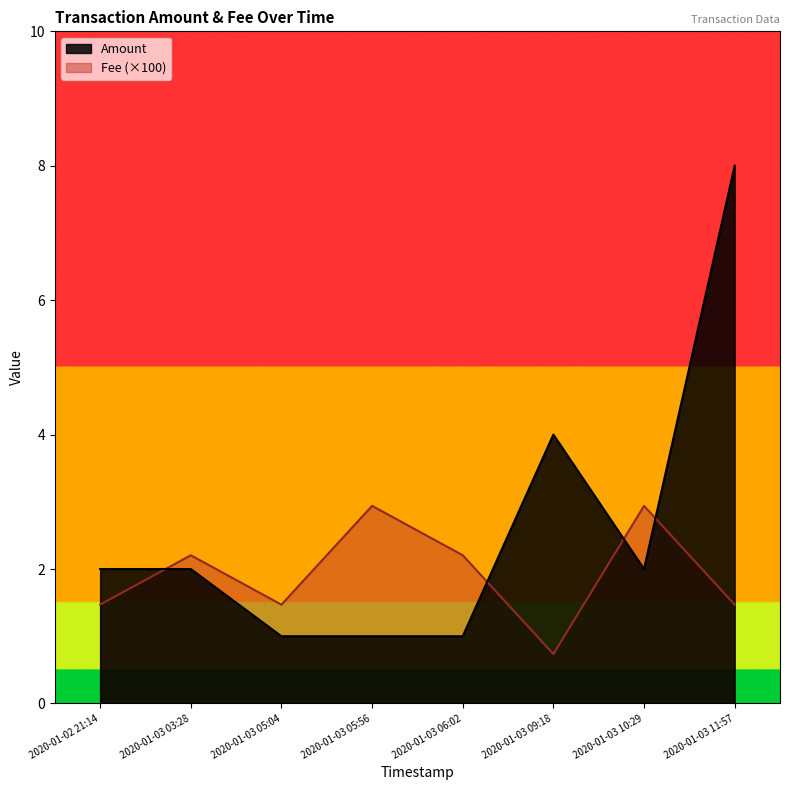

What is the minimum value for Amount?

1.0